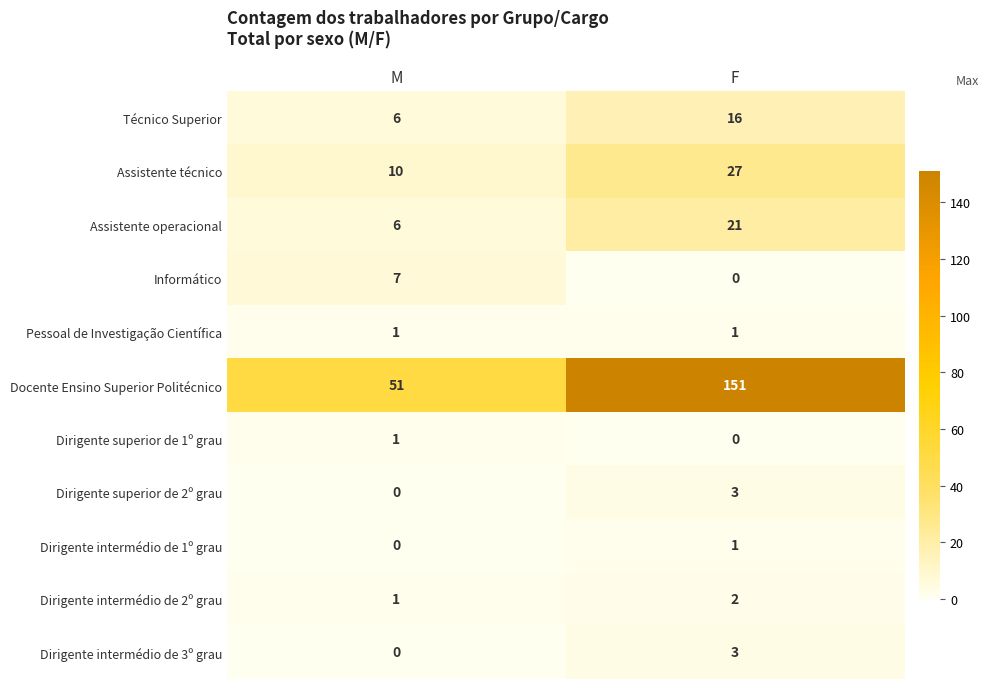

Reading left to right, extract all data points from this chart.

Técnico Superior: M=6	F=16
Assistente técnico: M=10	F=27
Assistente operacional: M=6	F=21
Informático: M=7	F=0
Pessoal de Investigação Científica: M=1	F=1
Docente Ensino Superior Politécnico: M=51	F=151
Dirigente superior de 1º grau: M=1	F=0
Dirigente superior de 2º grau: M=0	F=3
Dirigente intermédio de 1º grau: M=0	F=1
Dirigente intermédio de 2º grau: M=1	F=2
Dirigente intermédio de 3º grau: M=0	F=3